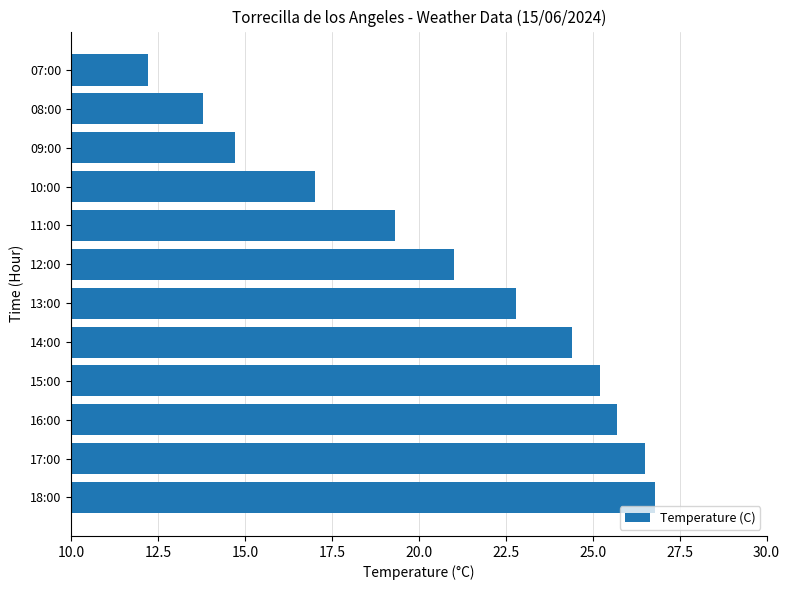

Between 11:00 and 10:00, which is larger?

11:00